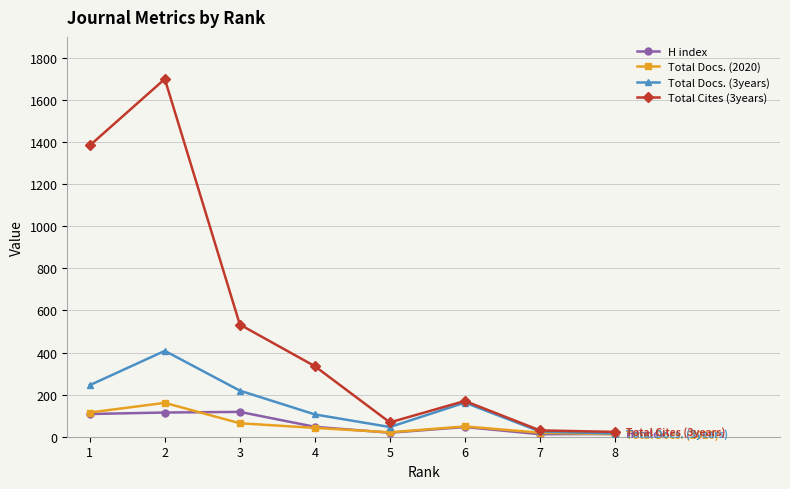

What is the value of the Total Docs. (2020) point at the 7th from the left?

19